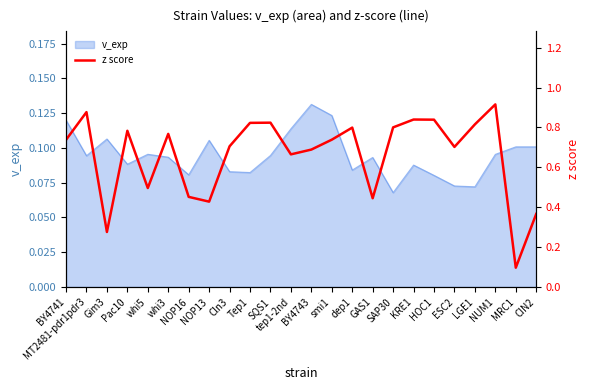

What is the value of the 14th point from the left?

0.7